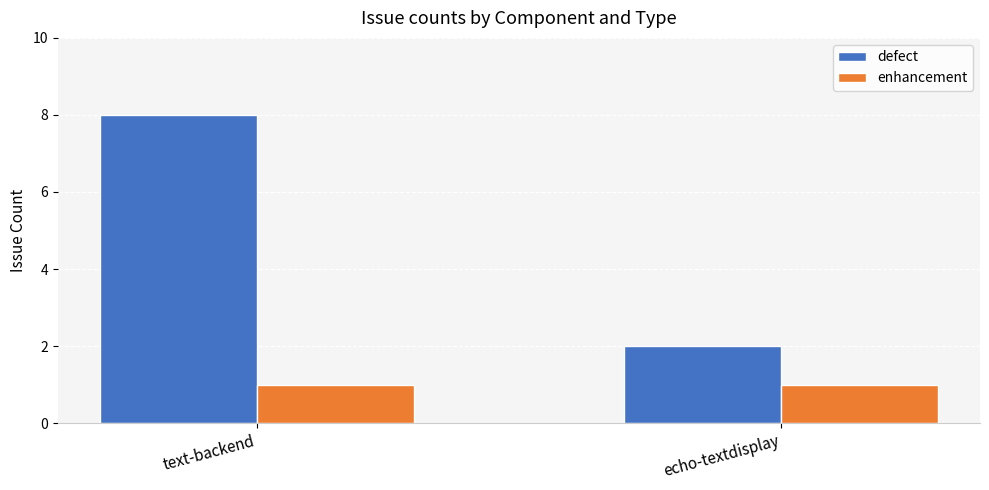

List the series in order of their overall mean, highest first.

defect, enhancement